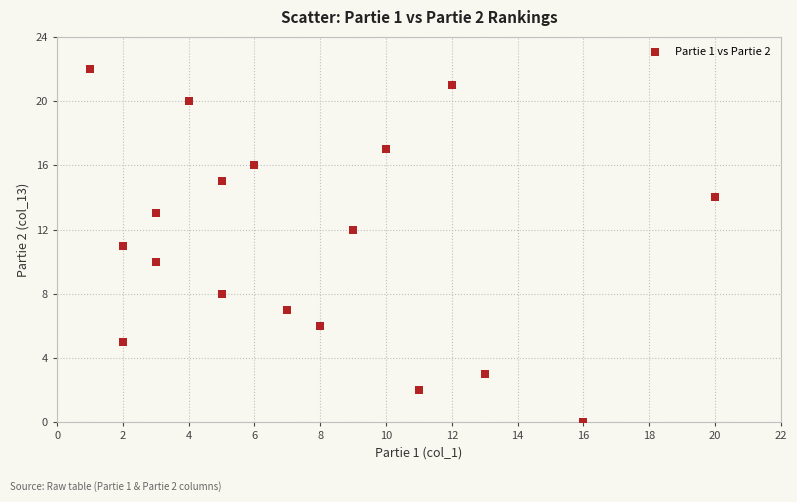

What is the range of Y values (max minus min)?

22